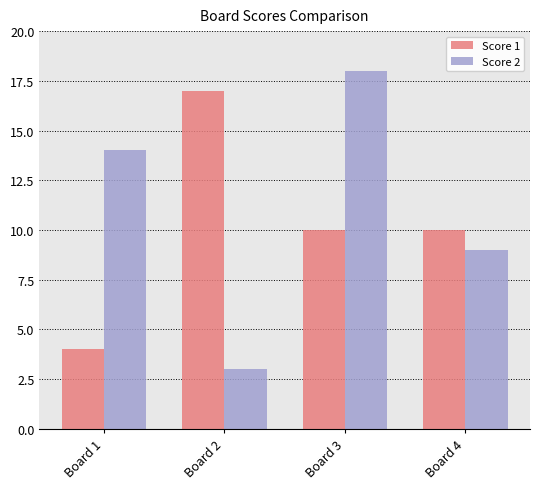

Reading left to right, what are all the values shown in this chart?

Score 1: 4	17	10	10
Score 2: 14	3	18	9